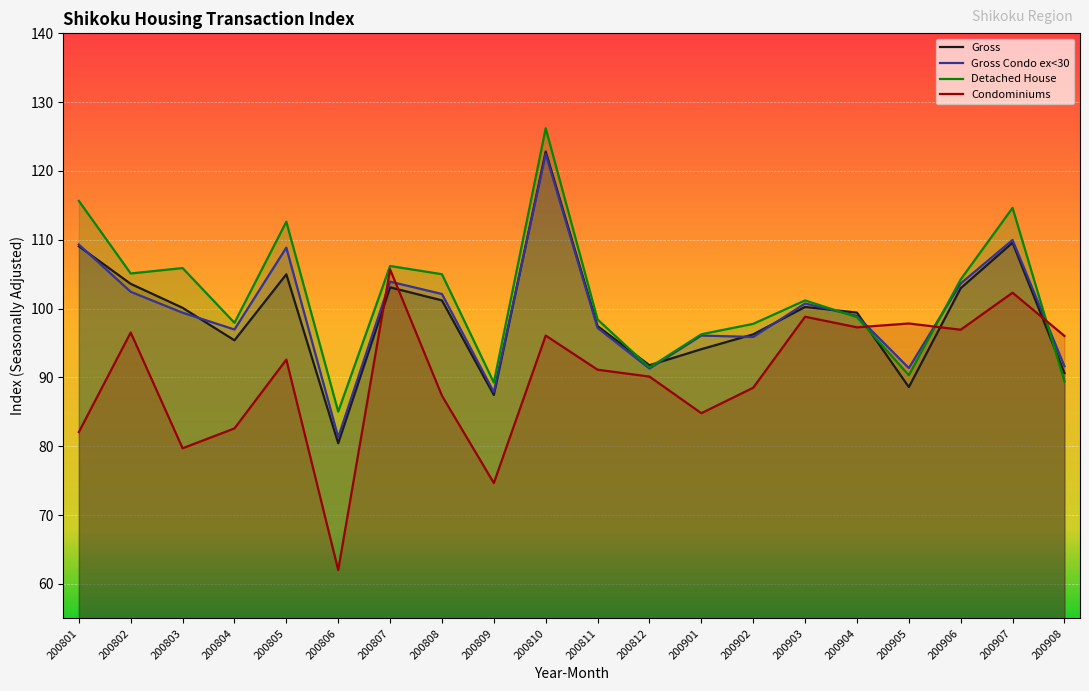

True or false: Detached House and Gross intersect in this chart.

True